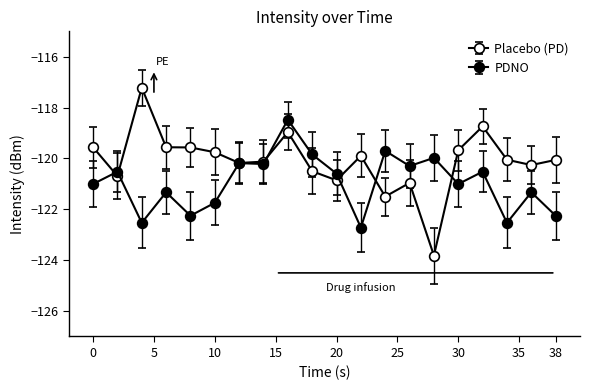

Which series has the largest range (max minus min)?

Placebo (PD)